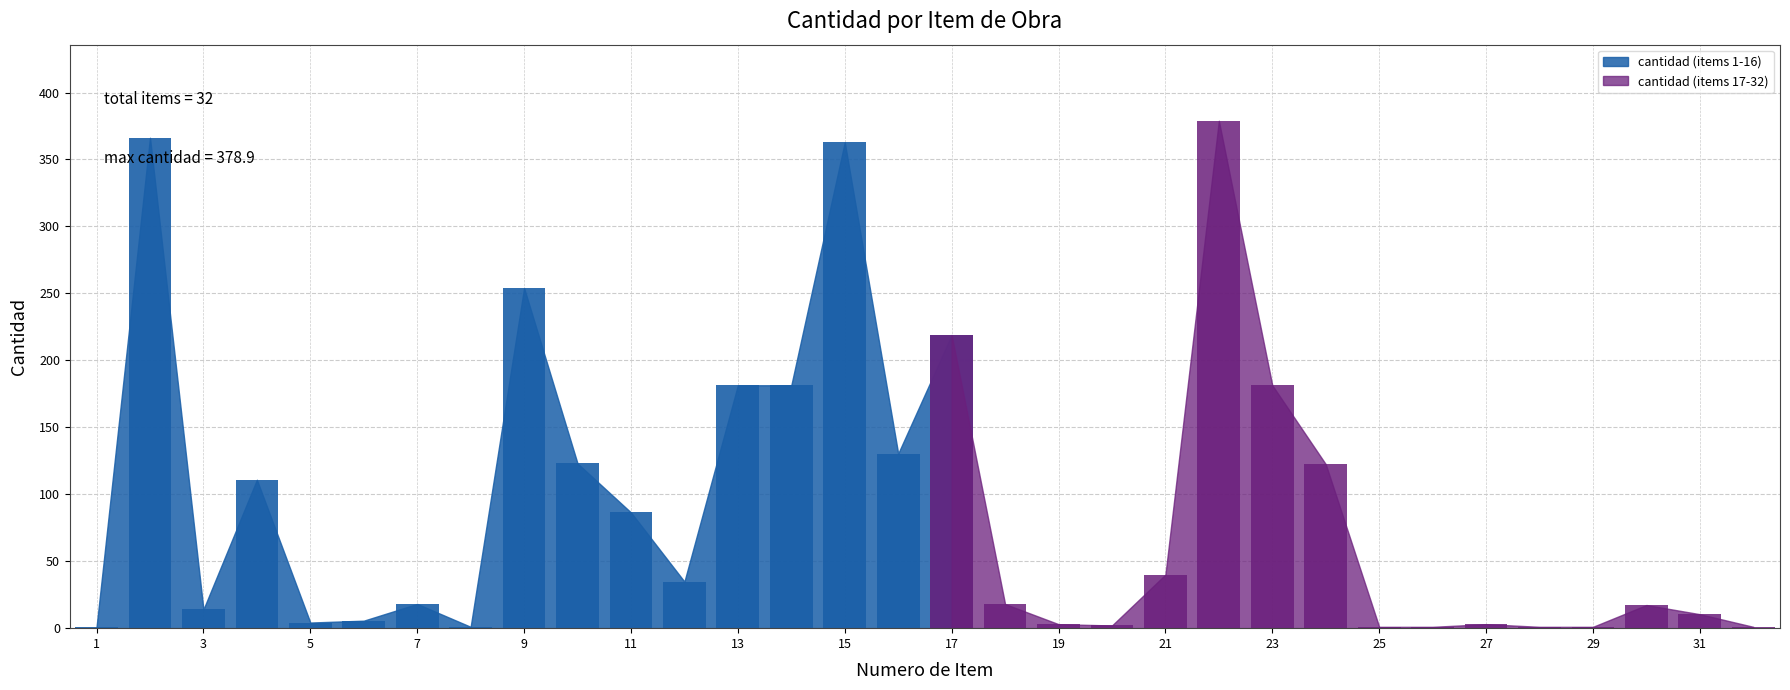

How many data points are above 18?

16